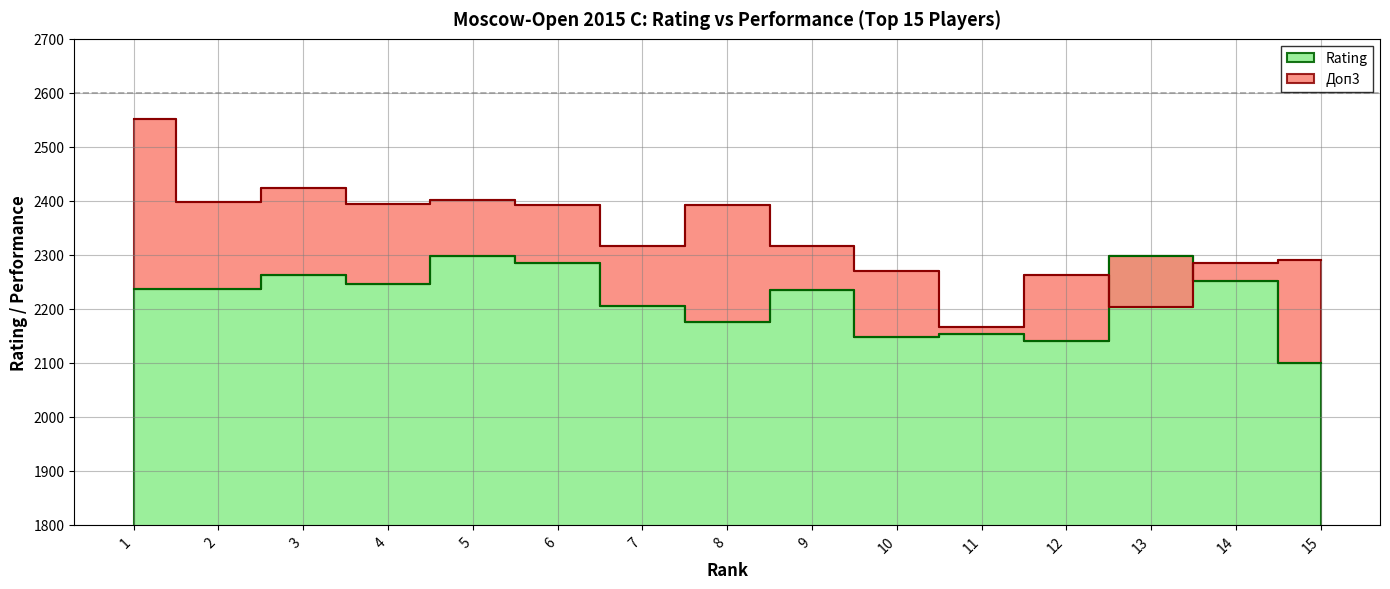

Between 5 and 8, which series saw the biggest shift?

Rating